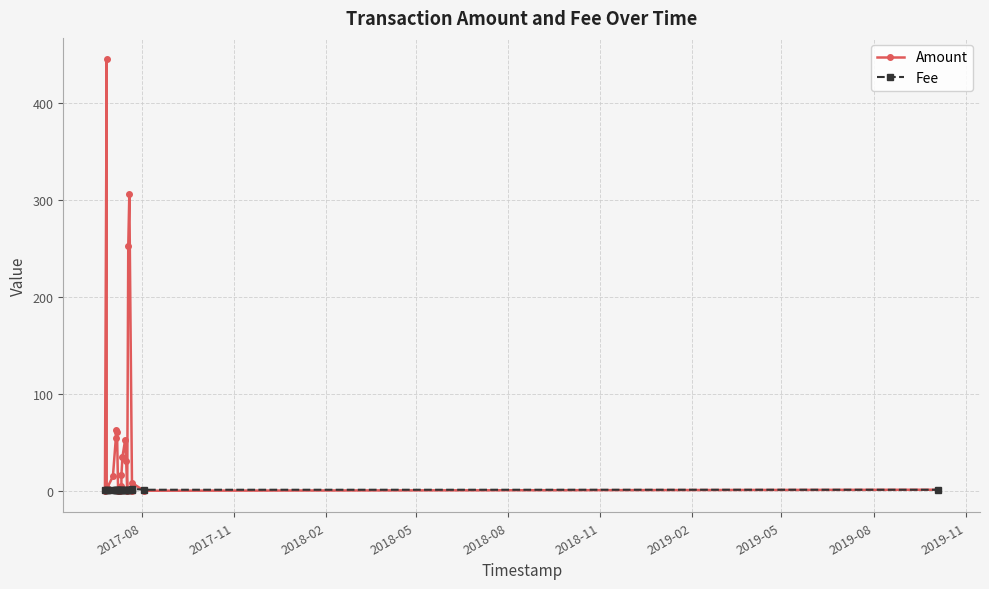

Which series has the largest range (max minus min)?

Amount